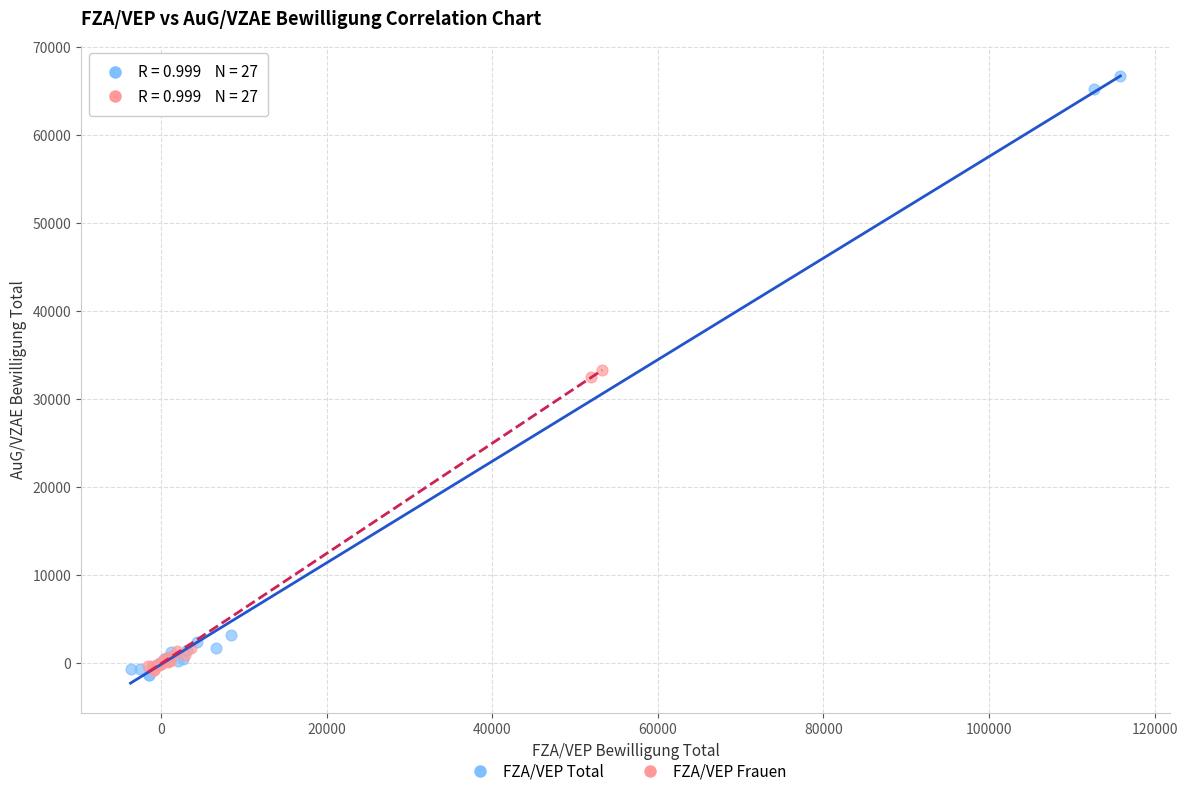

Which series contains the highest Y value?

FZA/VEP Total